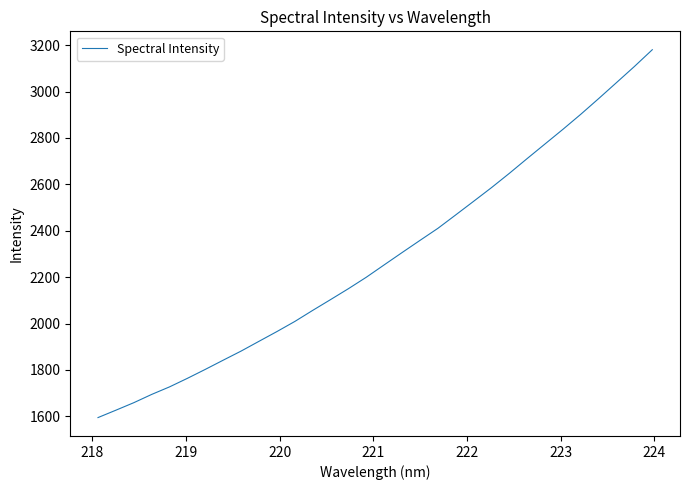

What is the smallest value displayed?

1594.6